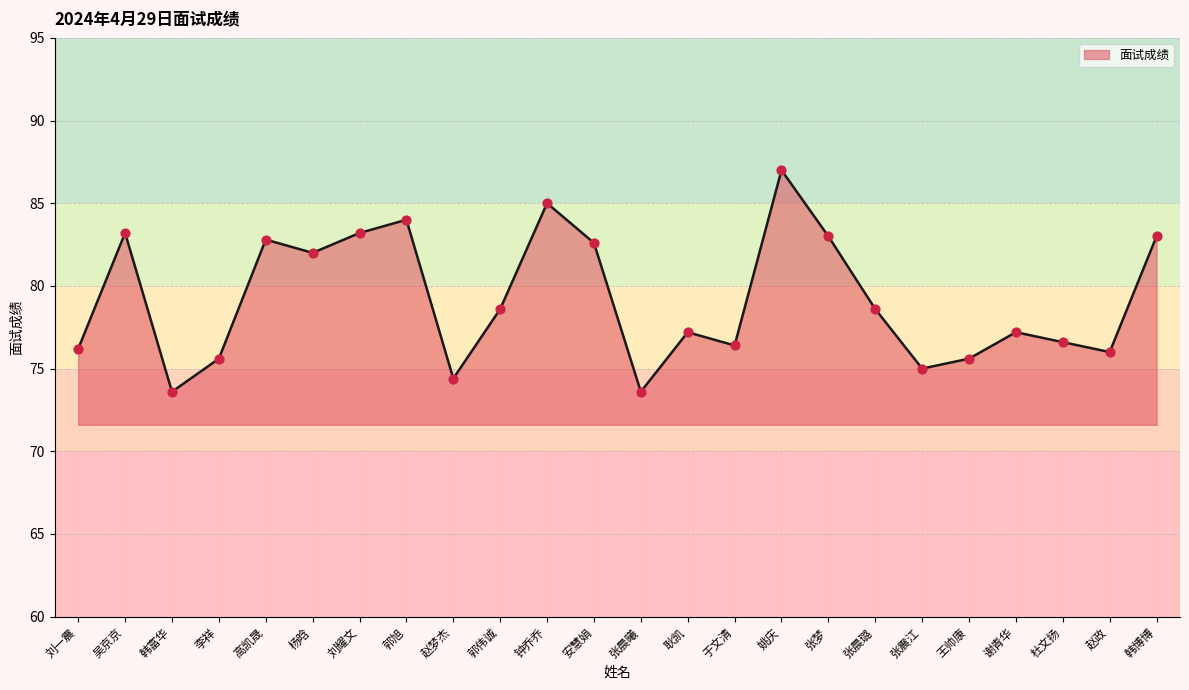

What is the ratio of the value at 赵梦杰 to the value at 张晨璐?

0.9